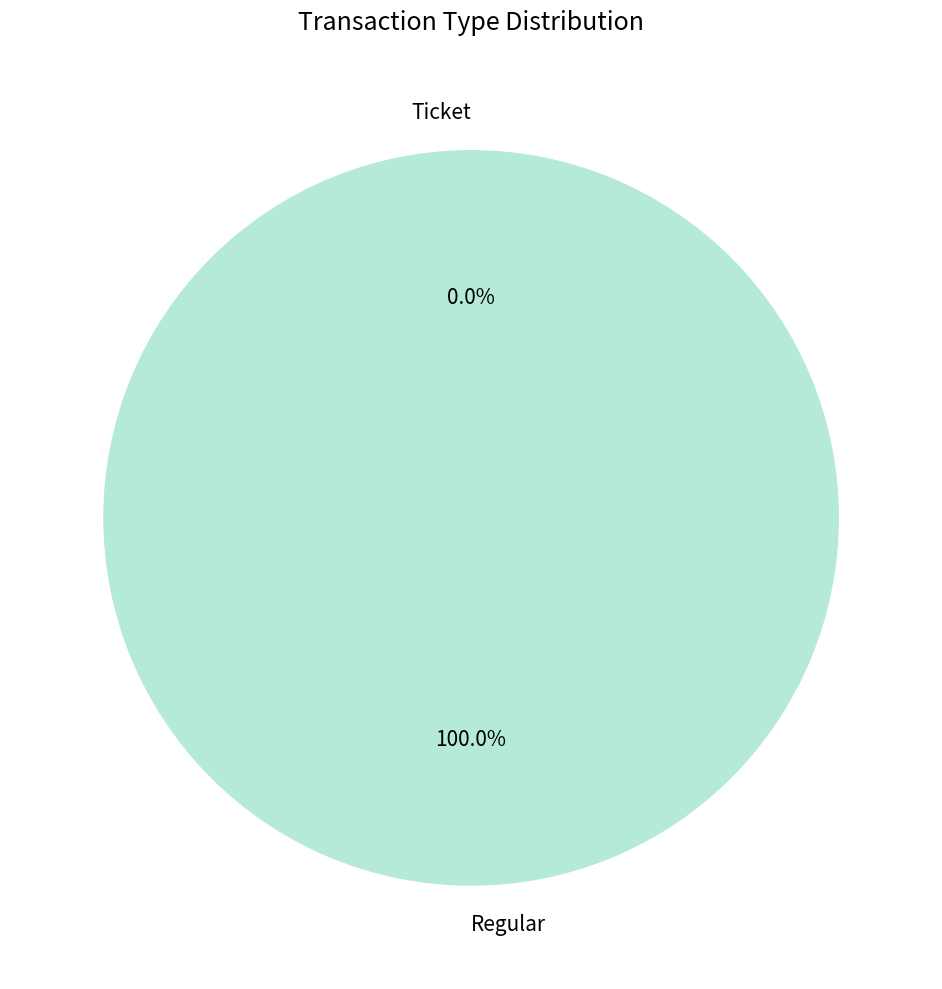

How many segments does this pie chart have?

2